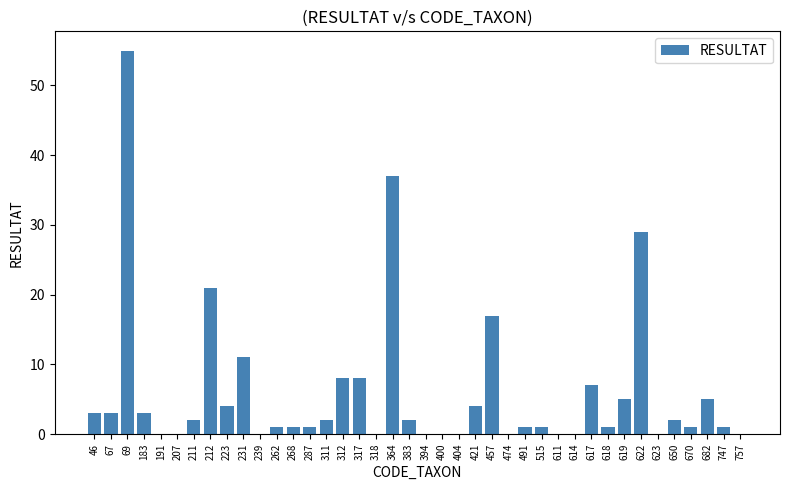

What is the average value?

6